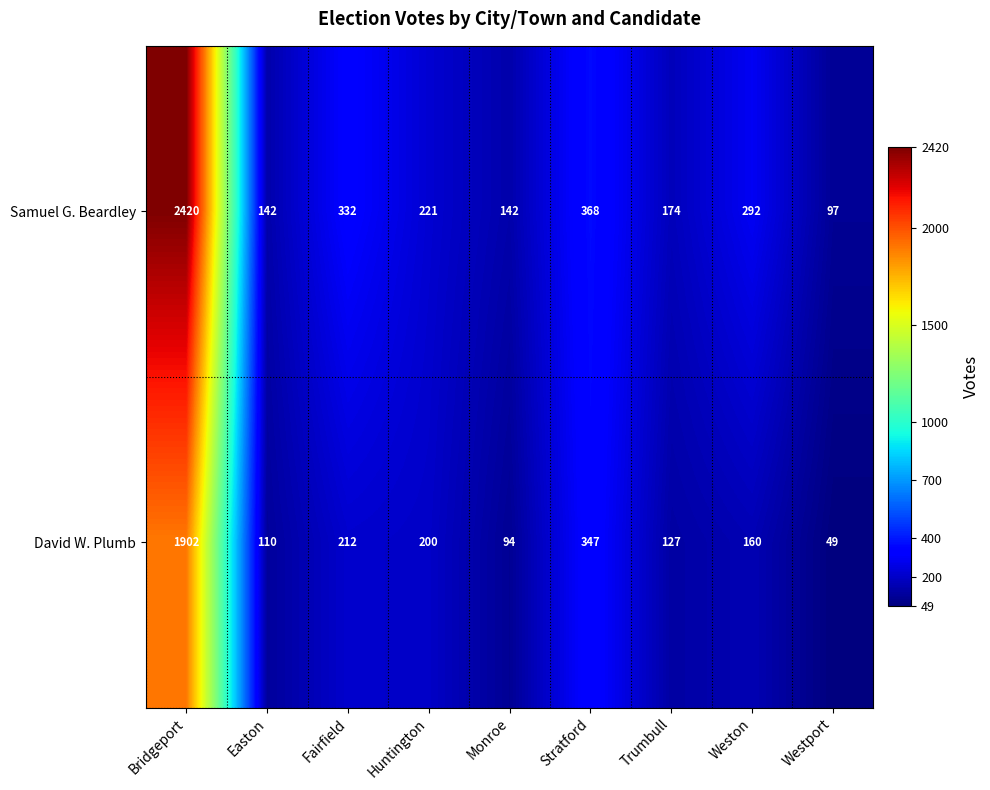

What is the difference between the maximum and minimum values in the Samuel G. Beardley series?

2323